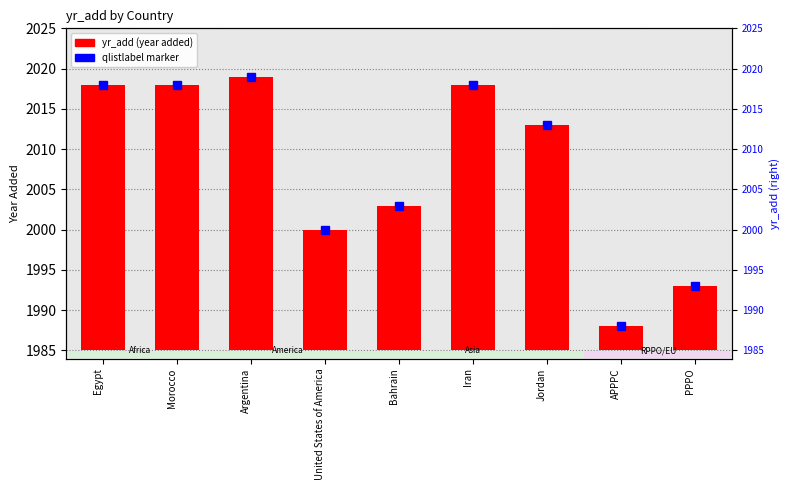

List the labels in order of value, largest first.

Argentina, Egypt, Morocco, Iran, Jordan, Bahrain, United States of America, PPPO, APPPC